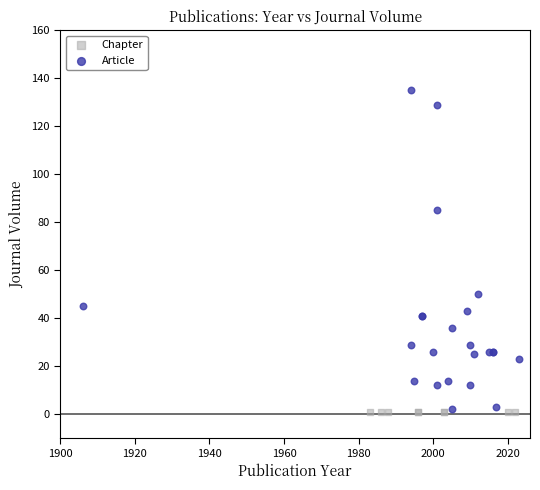

Which series reaches the maximum Y coordinate?

Article